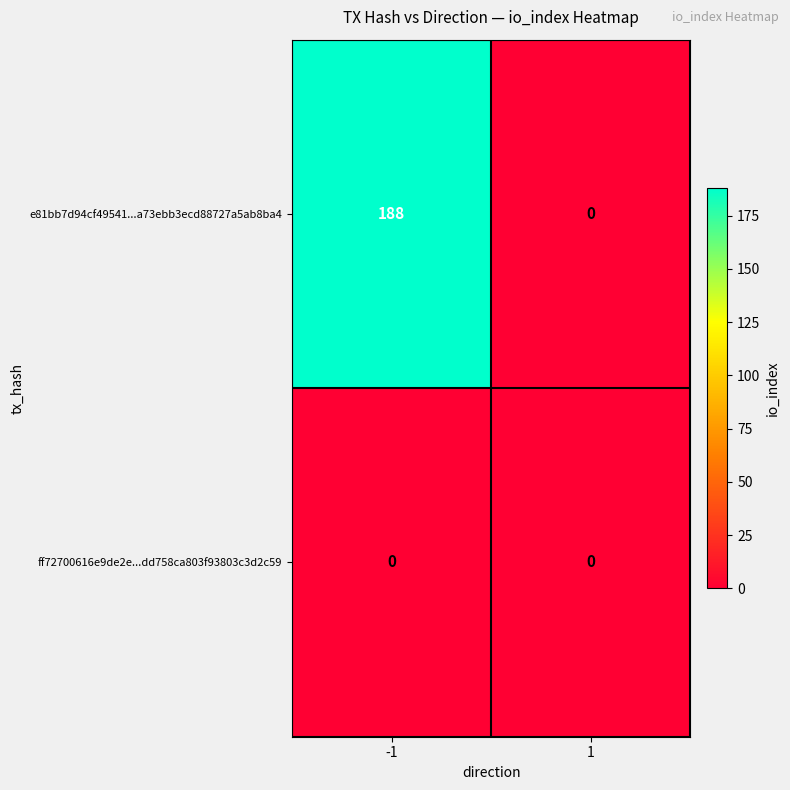

Is it true that ff72700616e9de2e...dd758ca803f93803c3d2c59 equals 0 at 1?

True